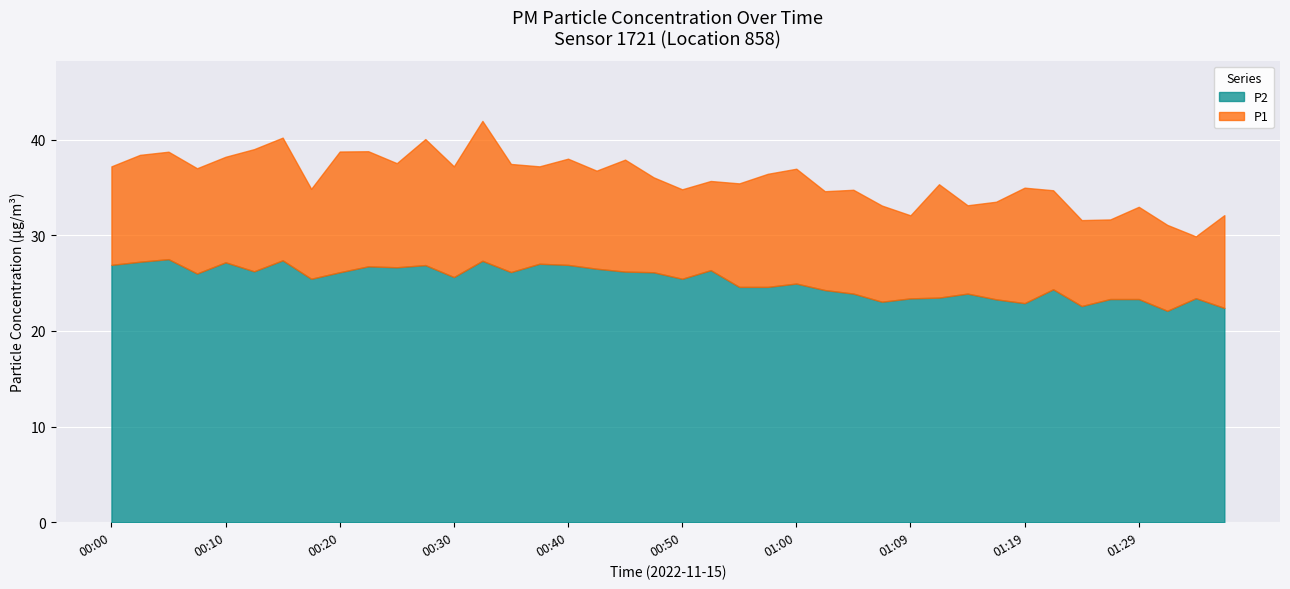

Between 00:52 and 01:32, which series saw the biggest shift?

P1